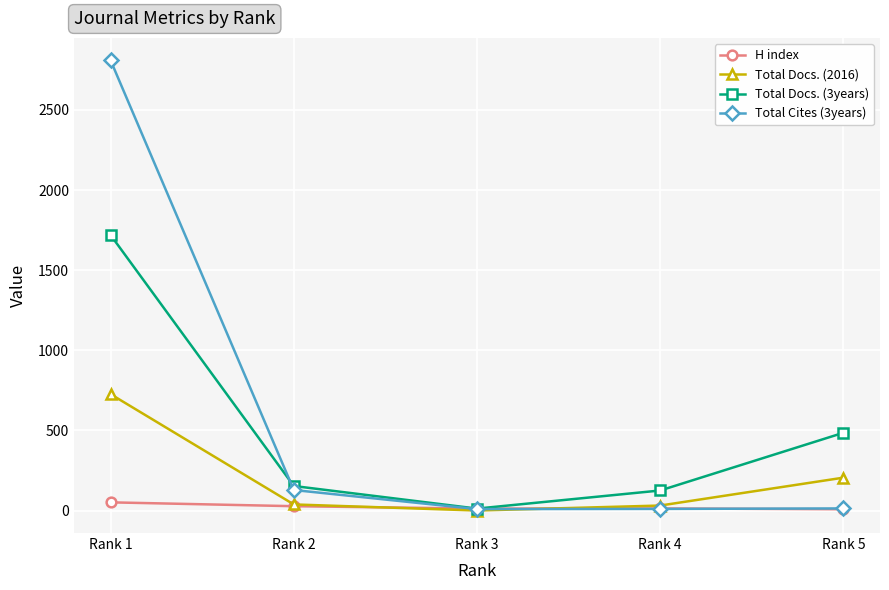

At Rank 1, list the series in order from smallest to largest.

H index, Total Docs. (2016), Total Docs. (3years), Total Cites (3years)